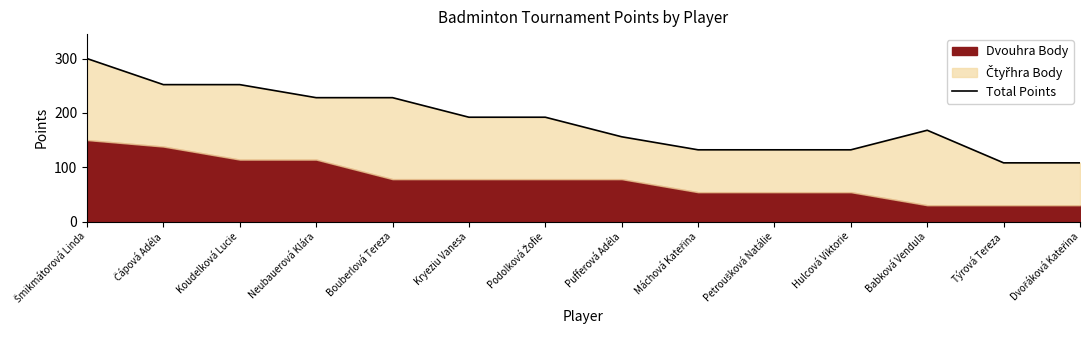

The value at Pufferová Adéla is 156. True or false?

True